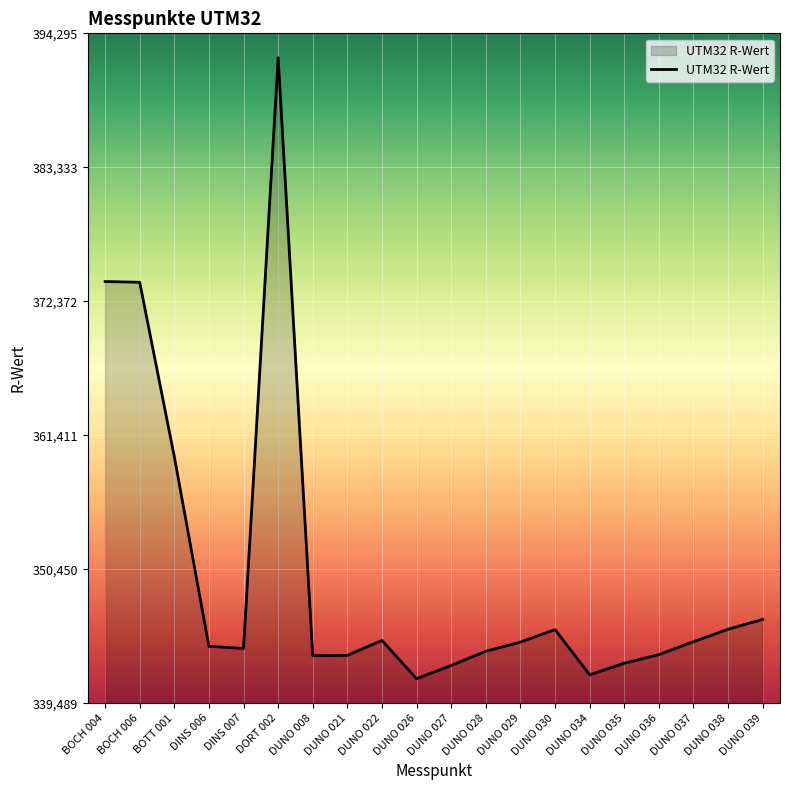

Is it true that the value at DUNO 038 is 184018?

False